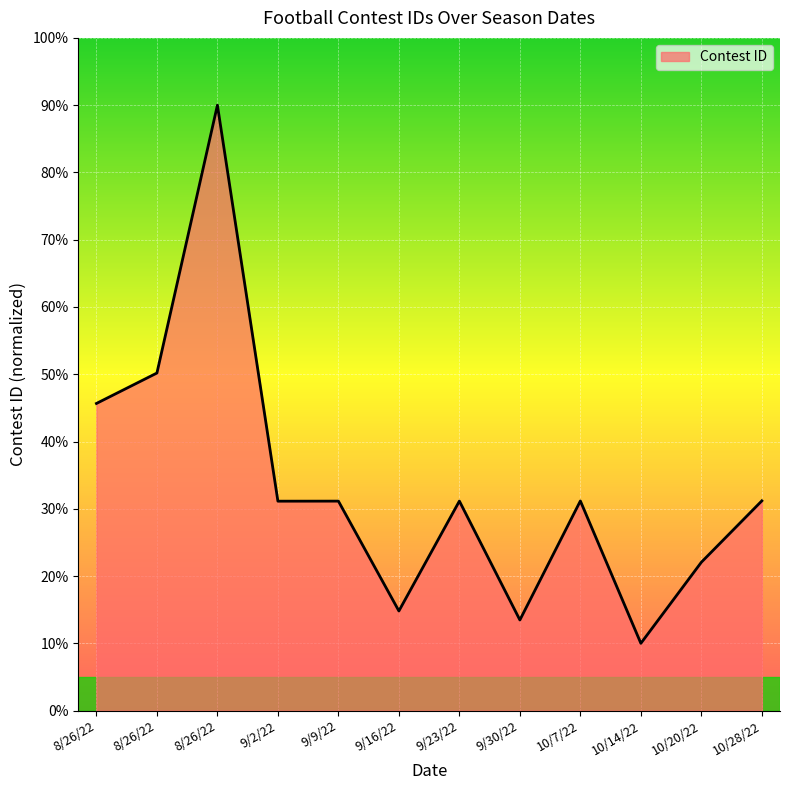

True or false: the data shows 31.2 at 10/28/22.

True